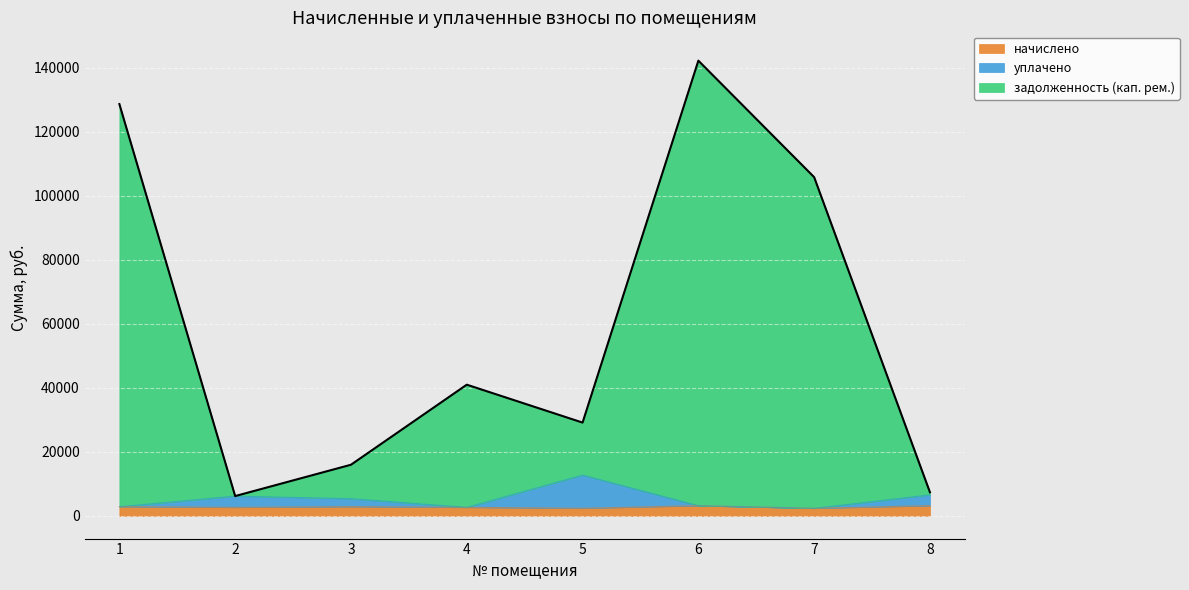

What is the sum of all задолженность (кап. рем.) values?

476297.0